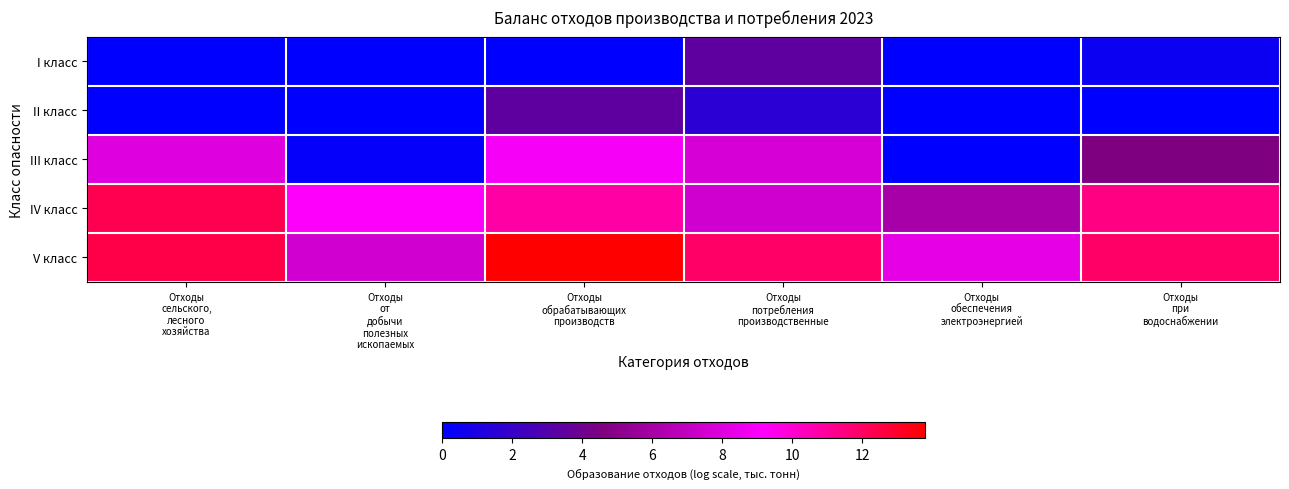

What is the total value across all series at Отходы
при
водоснабжении?

28.4